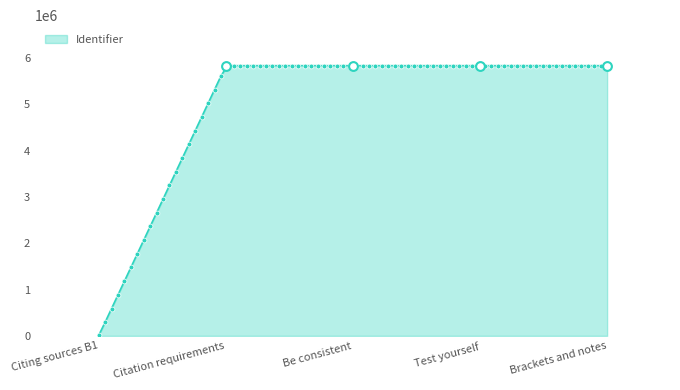

What is the ratio of the value at Brackets and notes to the value at Test yourself?

1.0